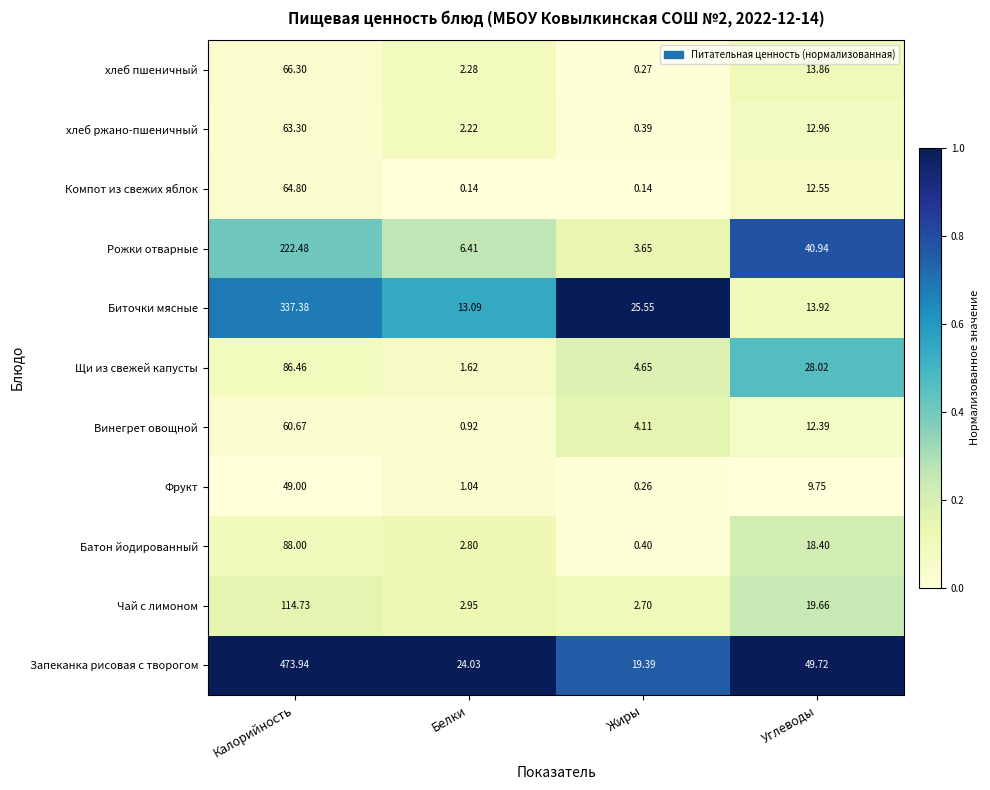

How many distinct data groups are displayed?

11